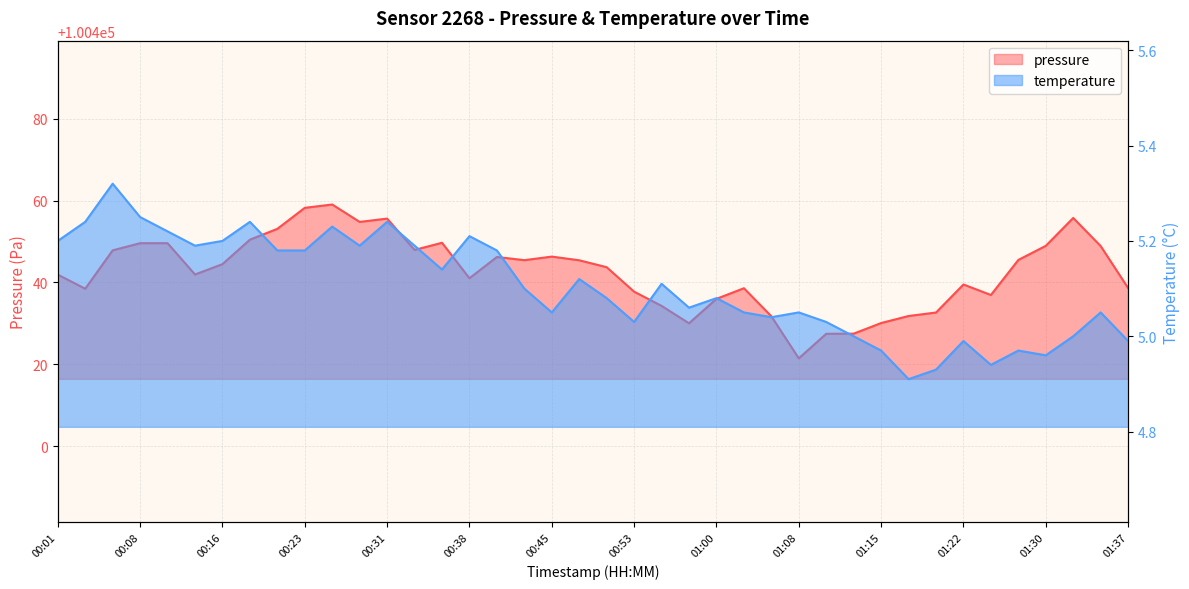

What is the value of the temperature point at the 15th from the left?

5.1